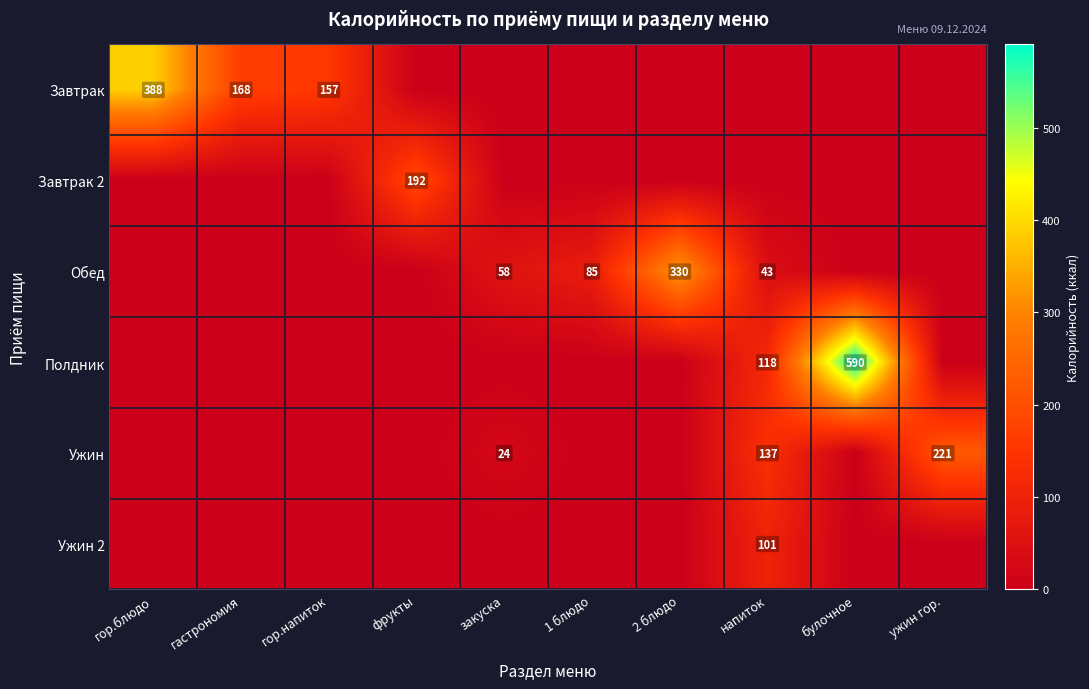

What is the greatest value displayed?

590